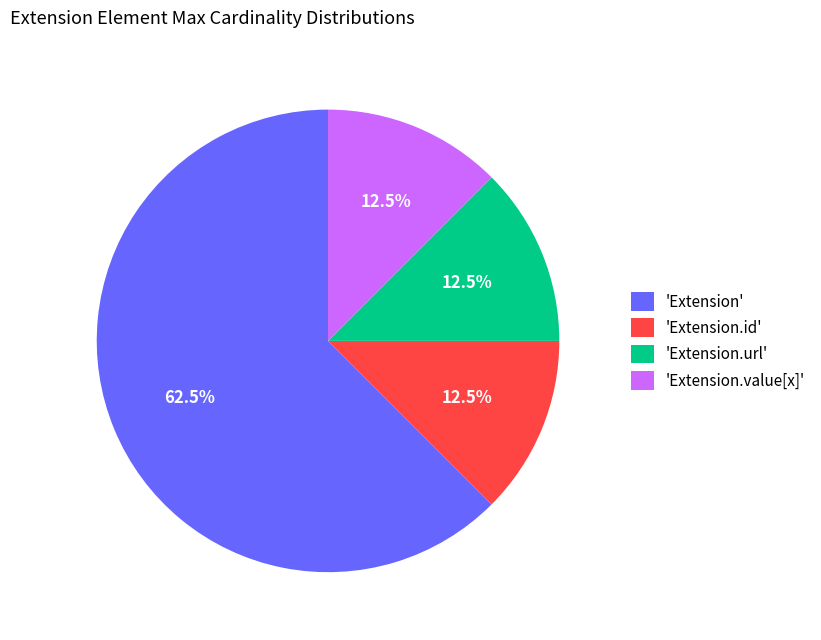

To the nearest percent, what is the difference between the largest and smallest slice percentages?

50%